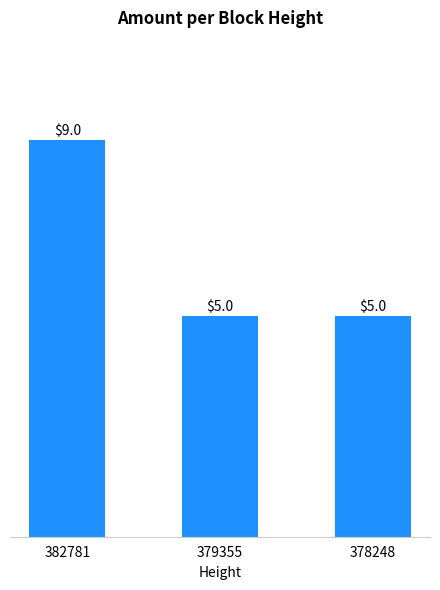

What is the change in value from 382781 to 379355?

-4